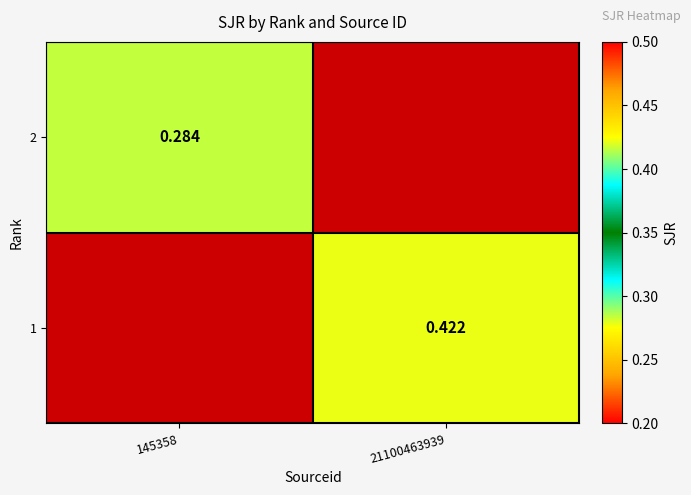

How many positive values does the 1 series have?

1